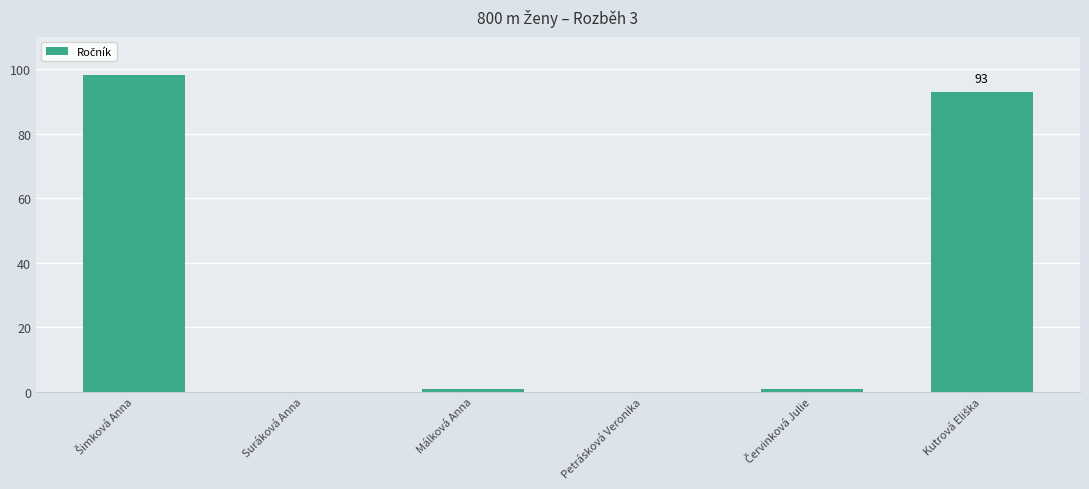

Reading left to right, list all the values displayed in this chart.

98	0	1	0	1	93